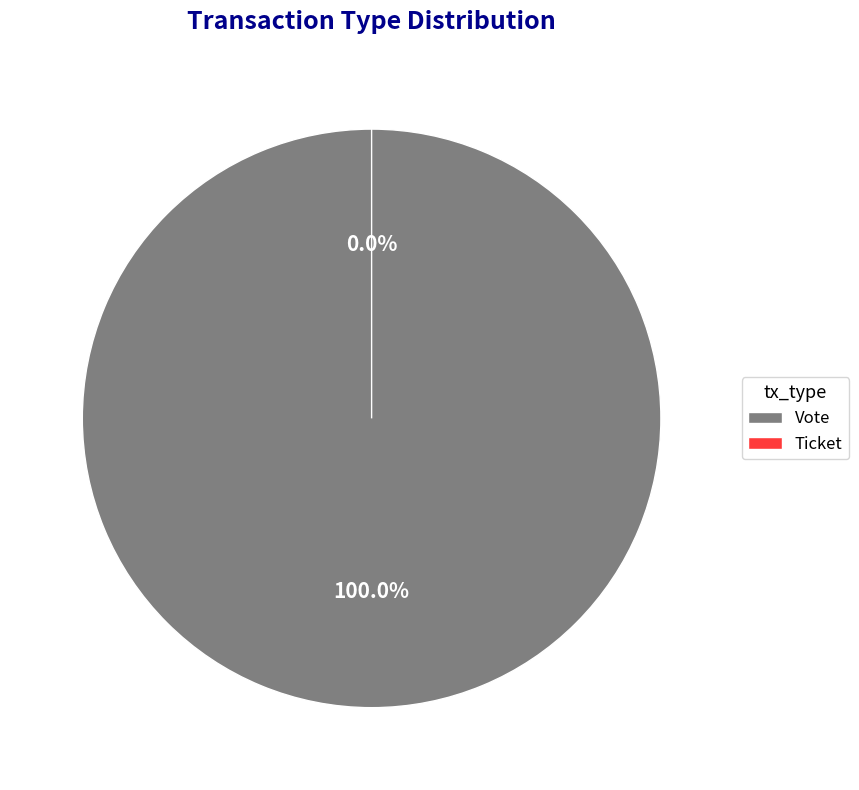

The Vote slice represents 99% of the pie. True or false?

False